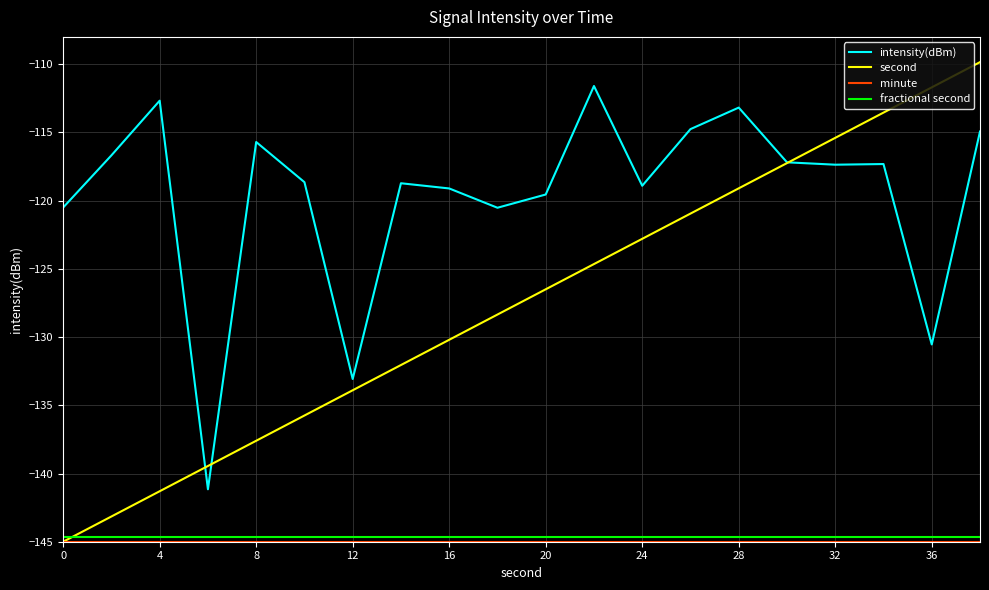

Which series has the largest range (max minus min)?

second